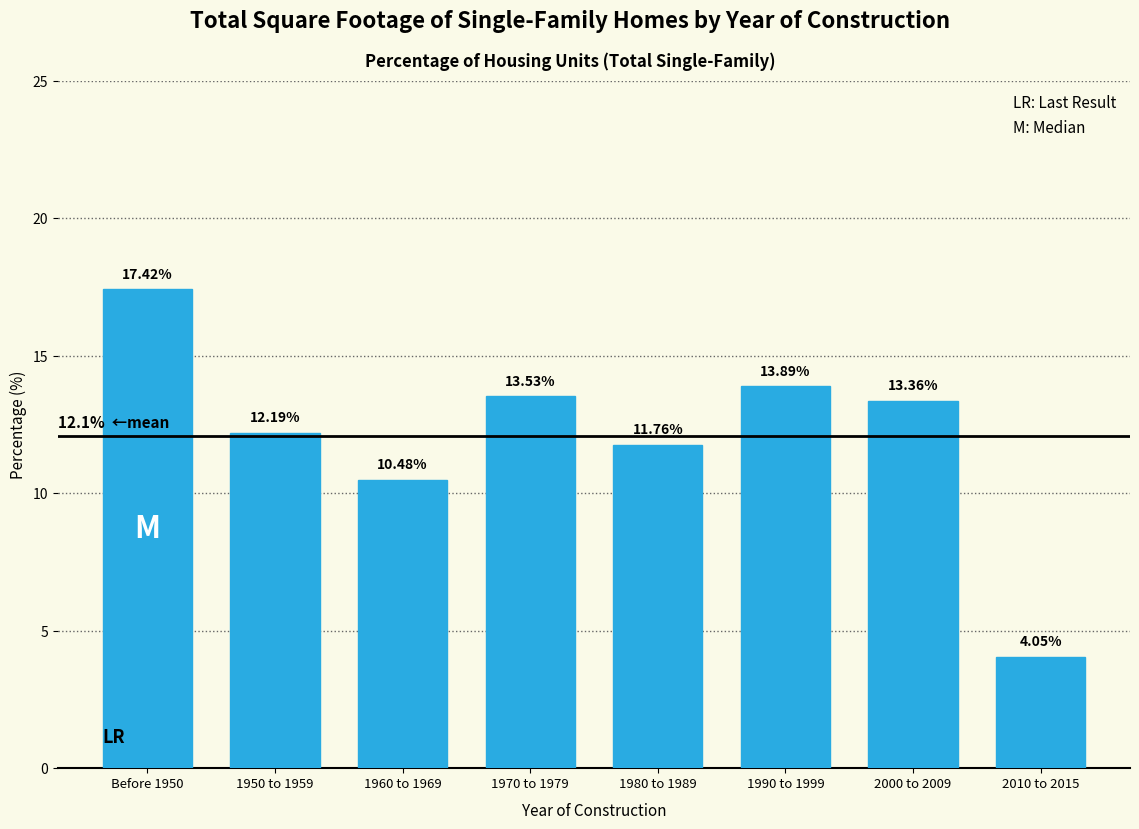

What is the change in value from 1960 to 1969 to 2010 to 2015?

-6.4